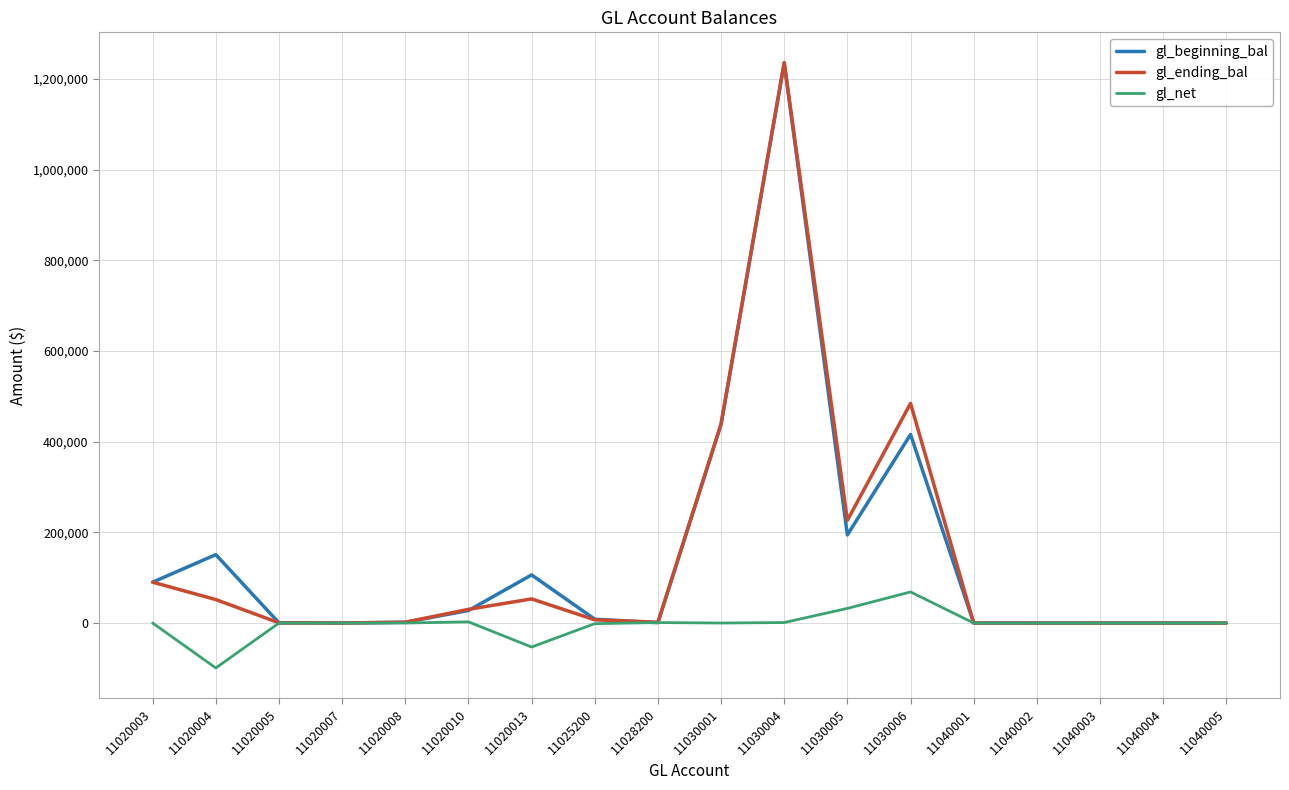

Count the number of categories in the chart.

18